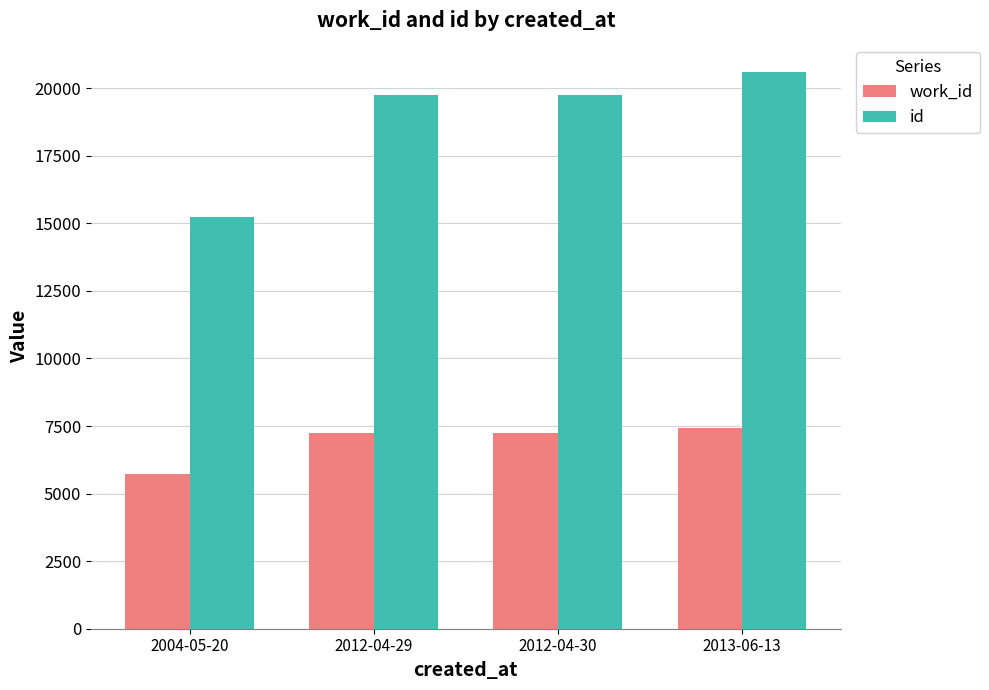

True or false: work_id has a value of 7426 at 2013-06-13.

True